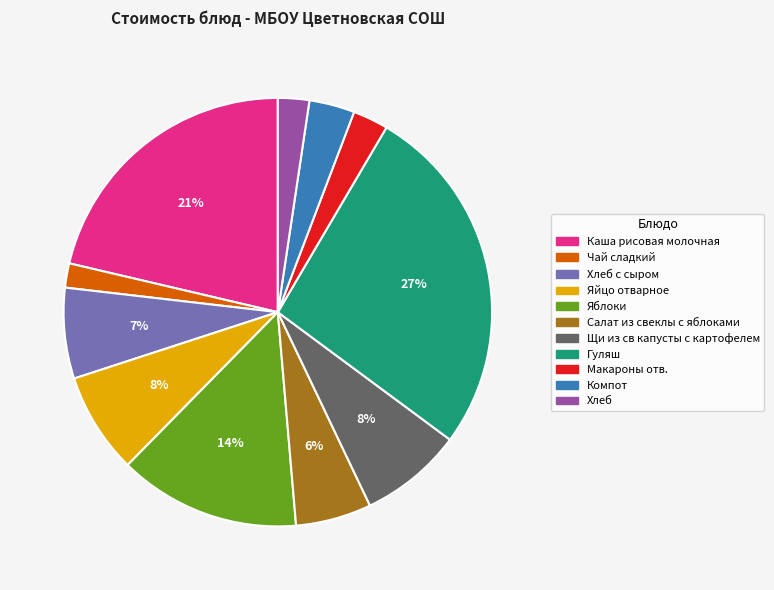

Is there a majority slice in this chart?

No